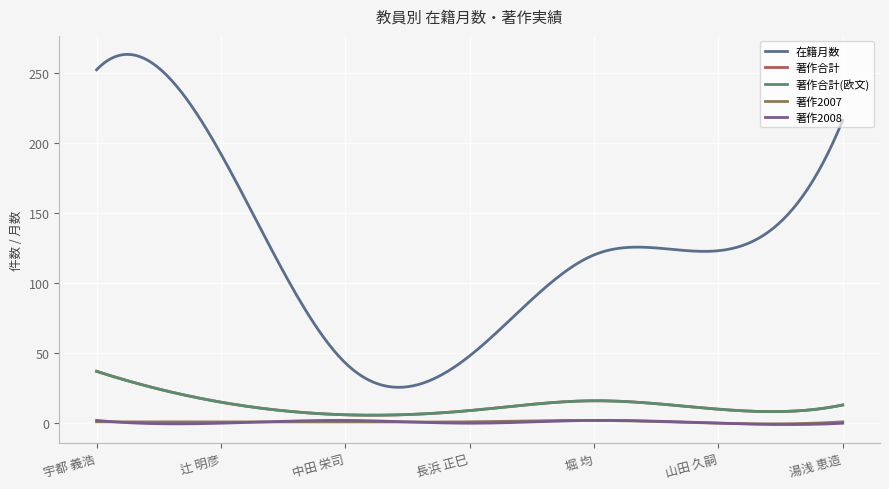

Does the chart display data point markers on the line(s)?

No